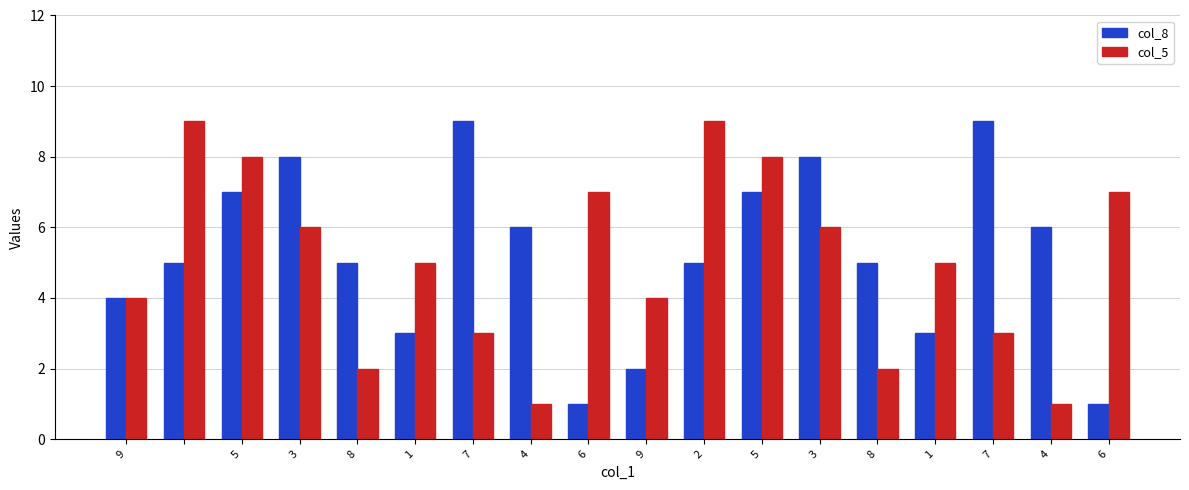

What is the greatest value displayed?

9